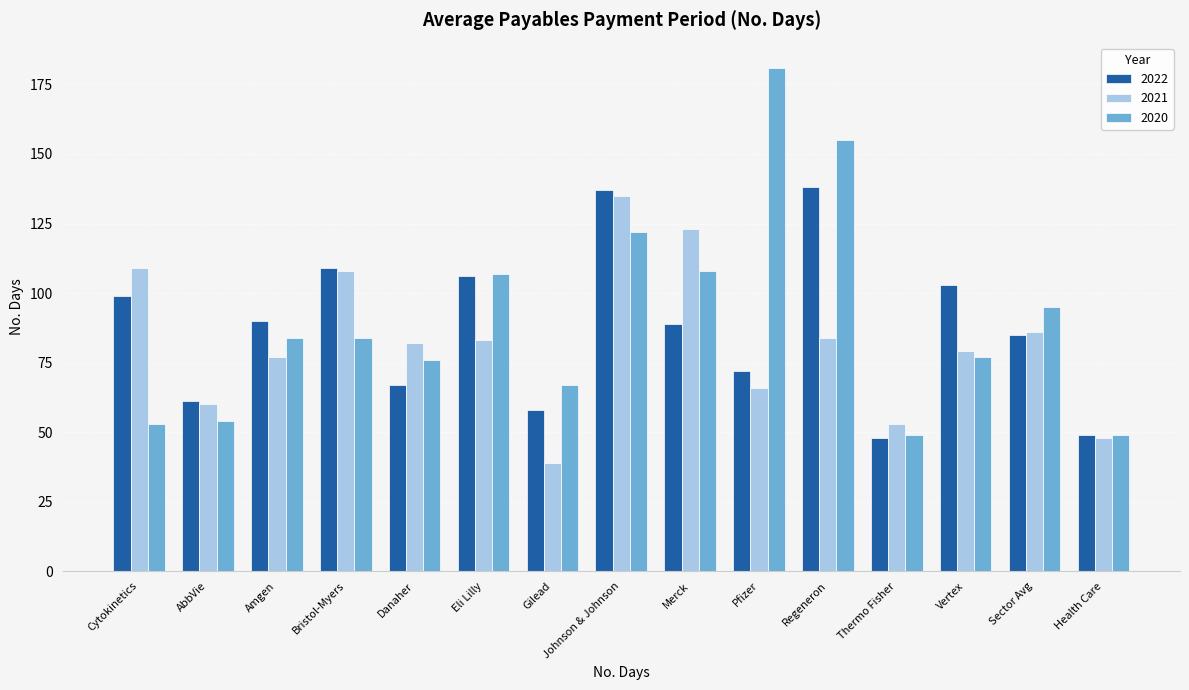

What position from the right is Regeneron?

5